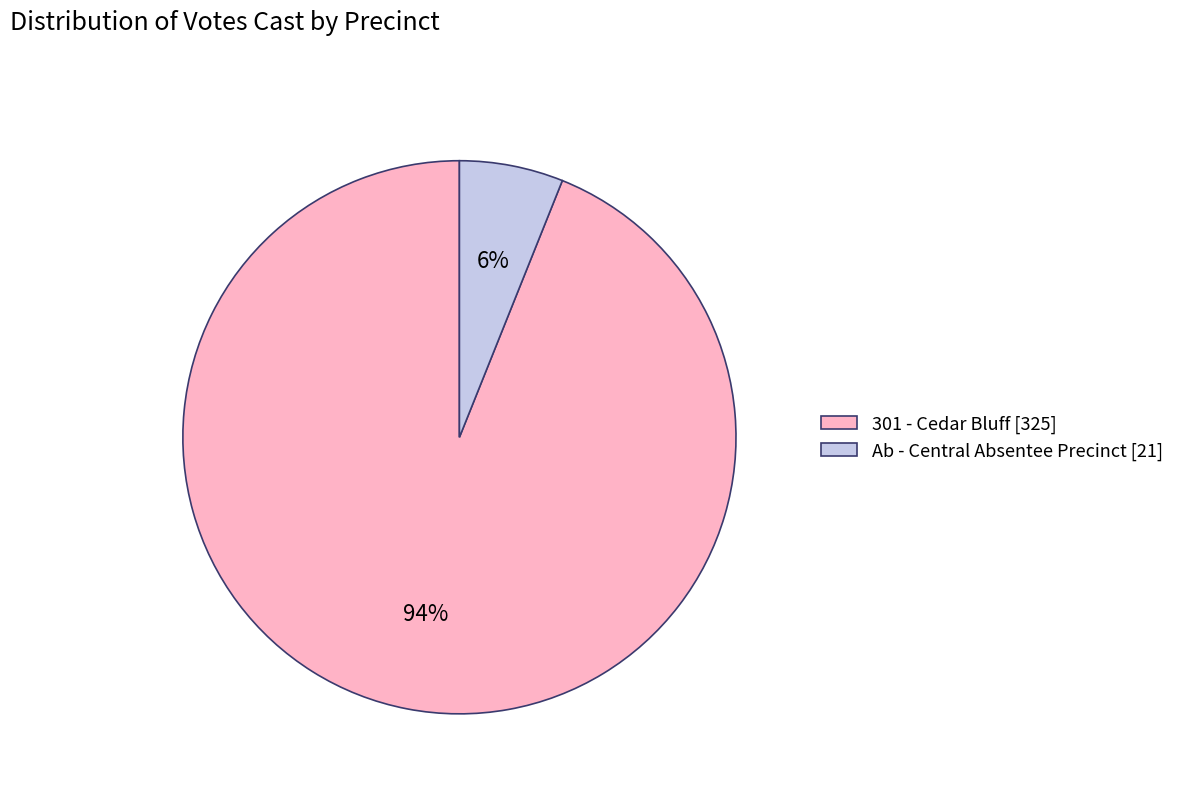

Which category accounts for the majority?

301 - Cedar Bluff